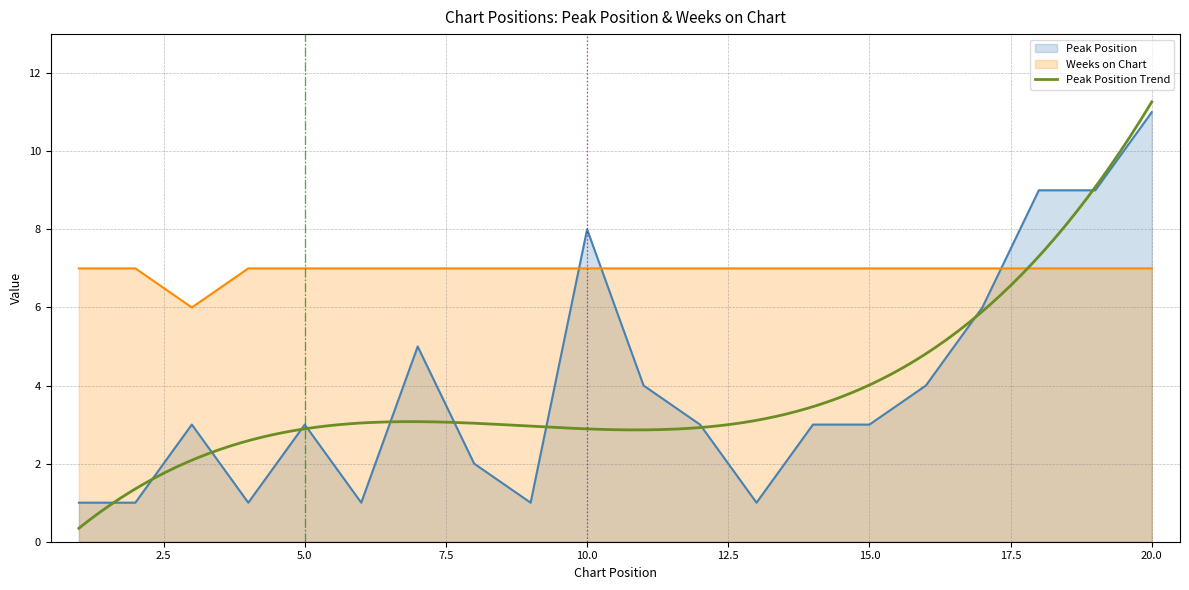

List the series in order of their peak value, highest first.

Peak Position, Weeks on Chart